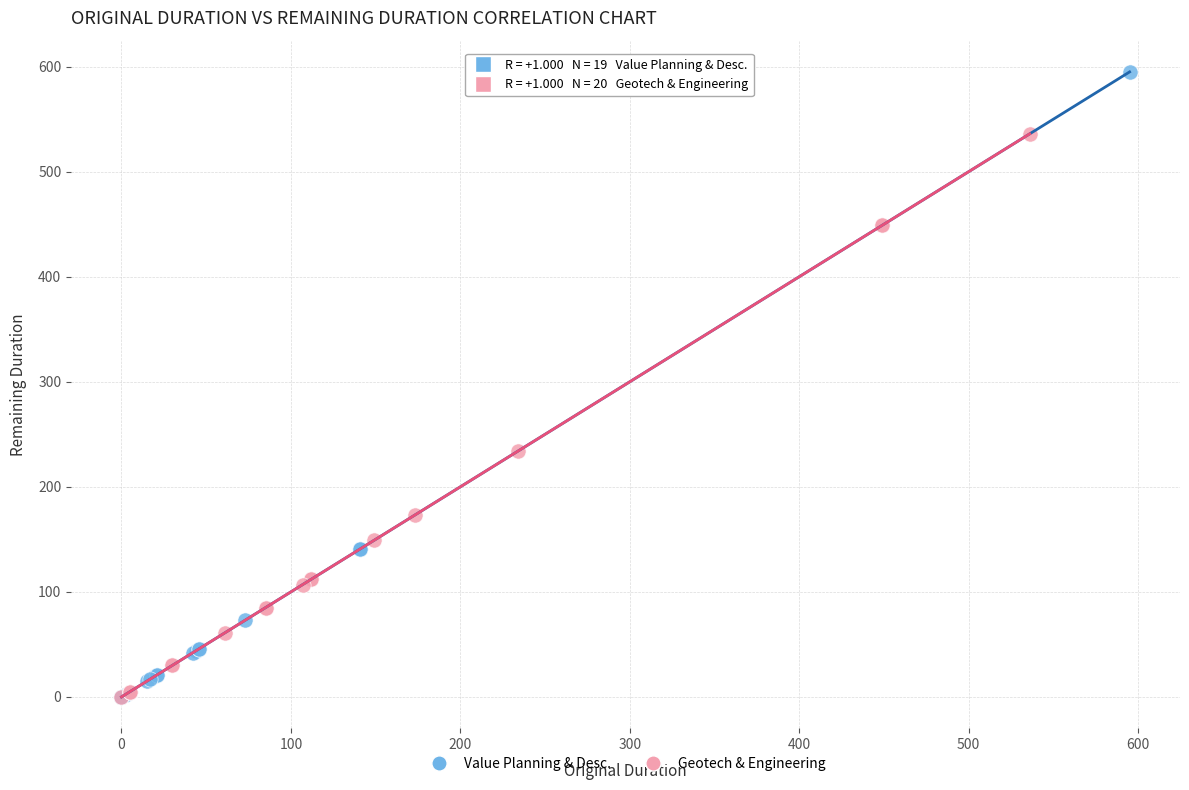

Which series has the largest Y range (max minus min)?

Value Planning & Desc.